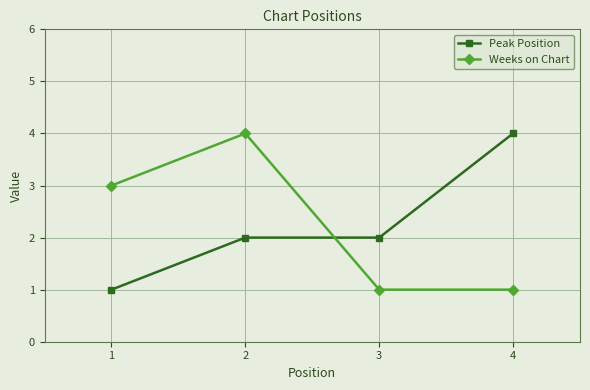

In Weeks on Chart, how many points are higher than both neighbors (excluding endpoints)?

1